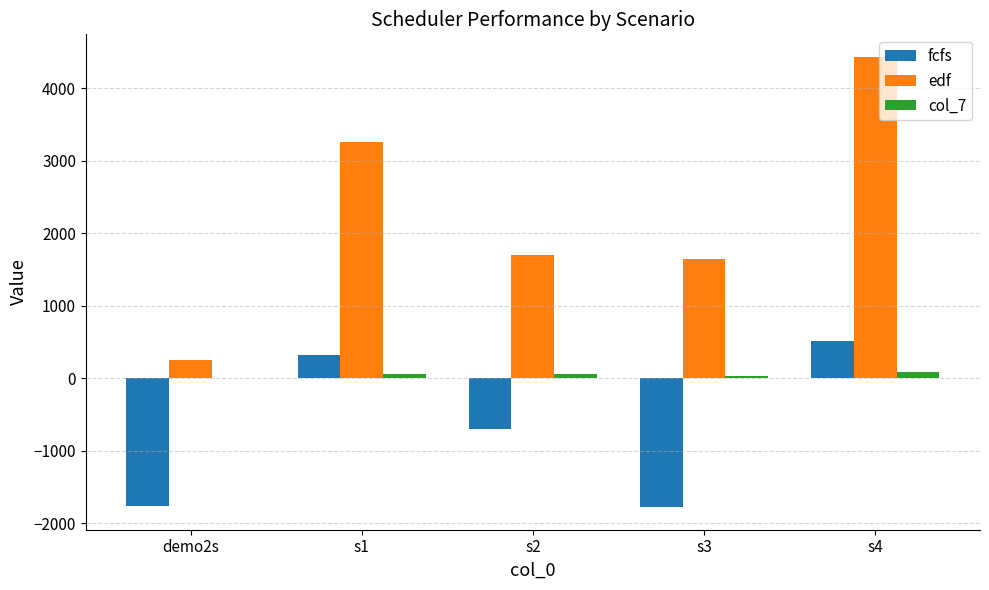

How many data points in edf are above 1701?

3